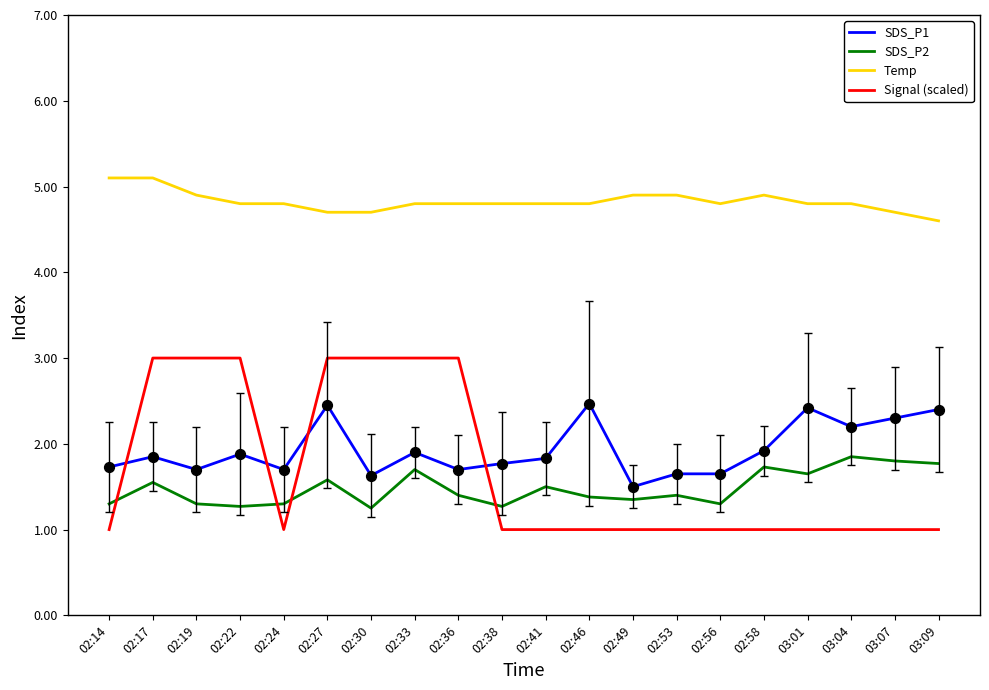

What is the total value across all series at 02:38?

8.8